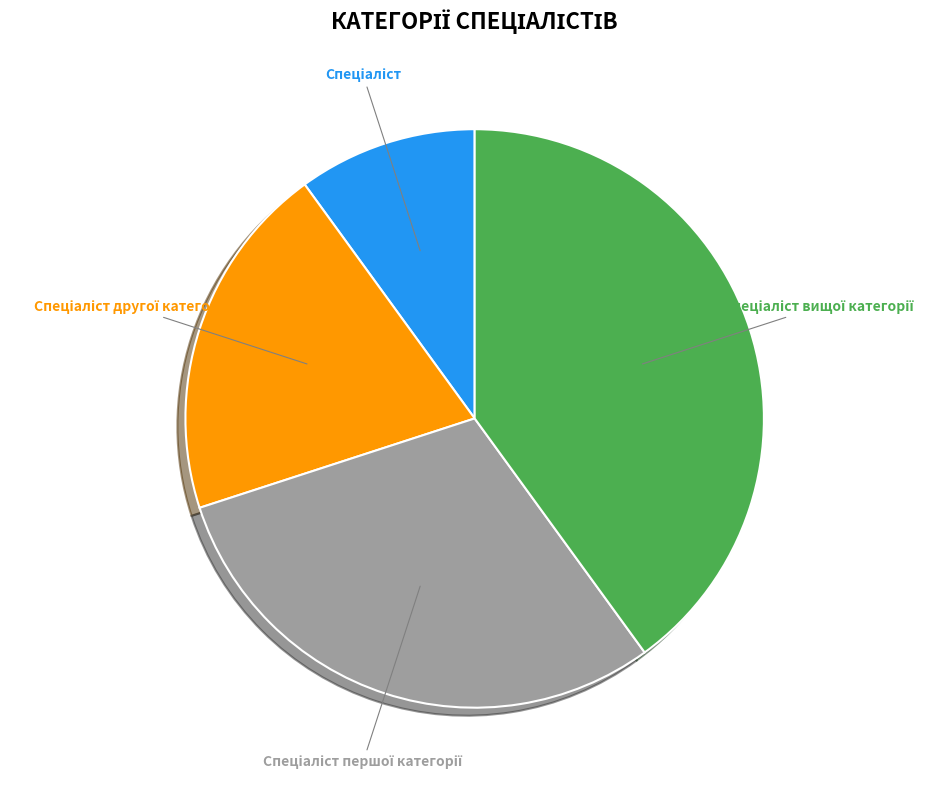

To the nearest percent, what is the average slice percentage?

25%